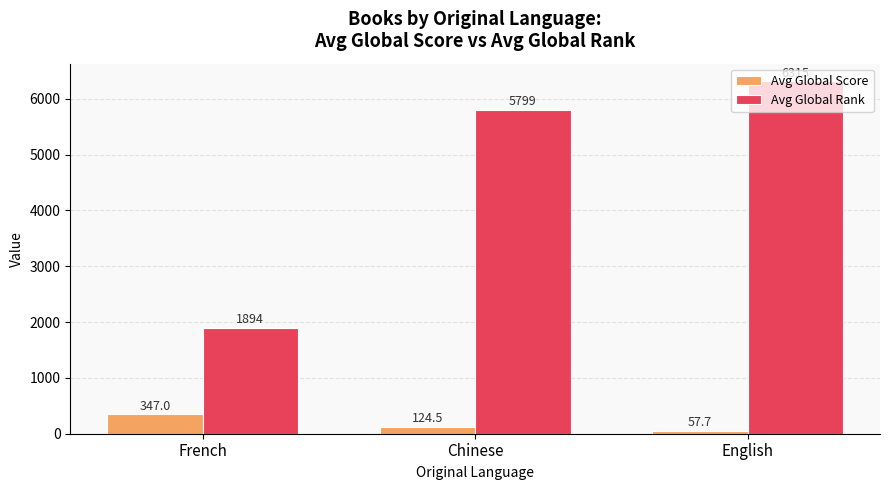

What is the lowest value of the Avg Global Rank series?

1894.5